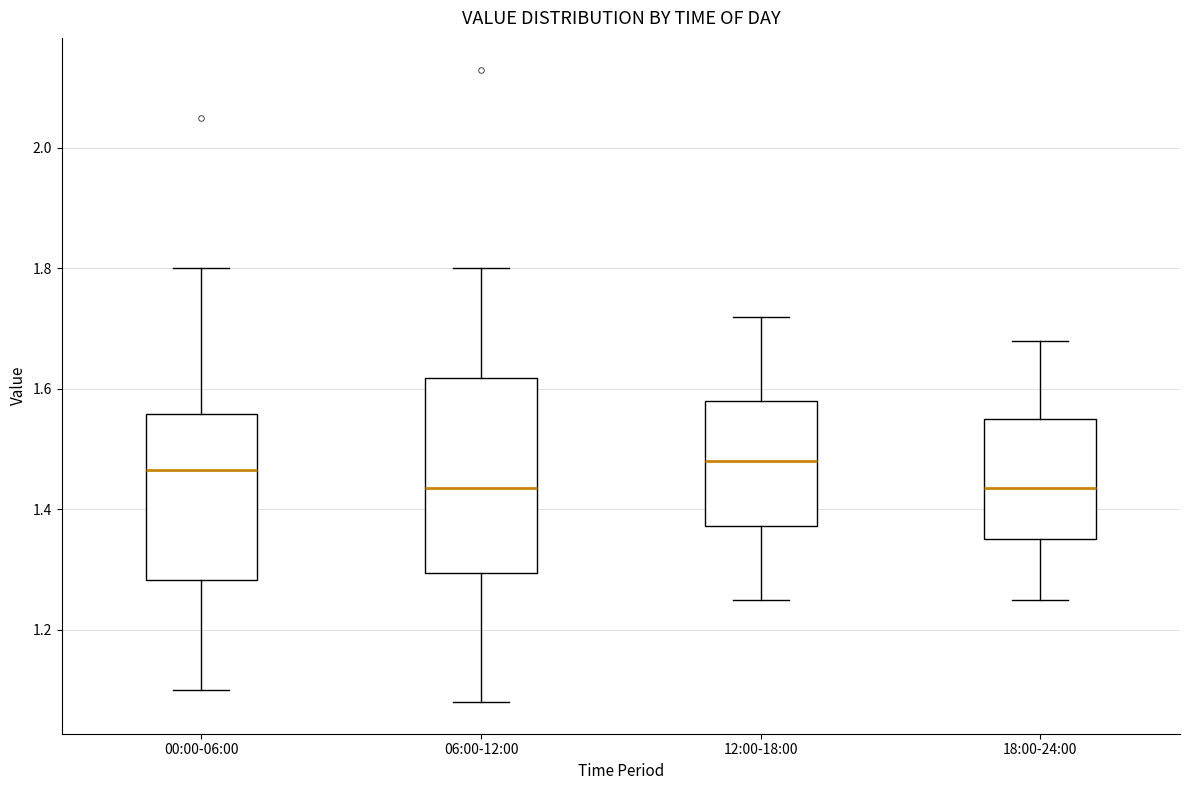

Reading left to right, read every box against the y-axis: the position of its median line, the range the box covers, and the ends of its whiskers. The values are not printed on the chart, so give them approximately, as read against the axis.

00:00-06:00: median 1.46, box 1.28 to 1.56, whiskers 1.10 to 1.80
06:00-12:00: median 1.44, box 1.30 to 1.62, whiskers 1.08 to 1.80
12:00-18:00: median 1.48, box 1.38 to 1.58, whiskers 1.26 to 1.72
18:00-24:00: median 1.44, box 1.36 to 1.56, whiskers 1.26 to 1.68